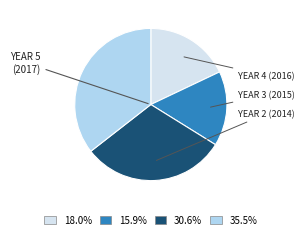

Is the sum of 15.9% and 30.6% greater than half?

No